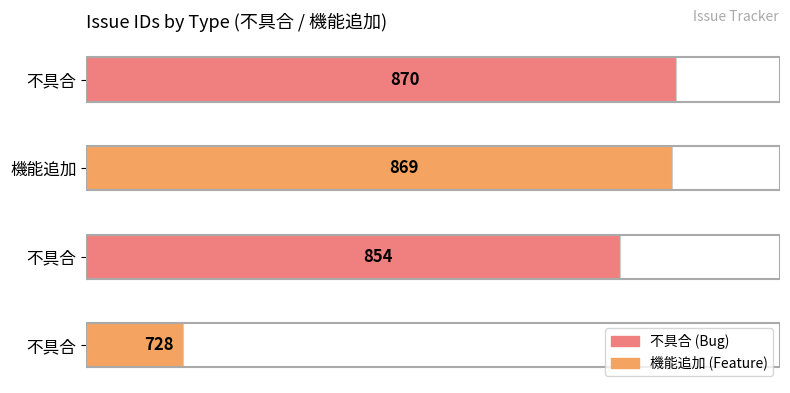

How many values are below 869?

2